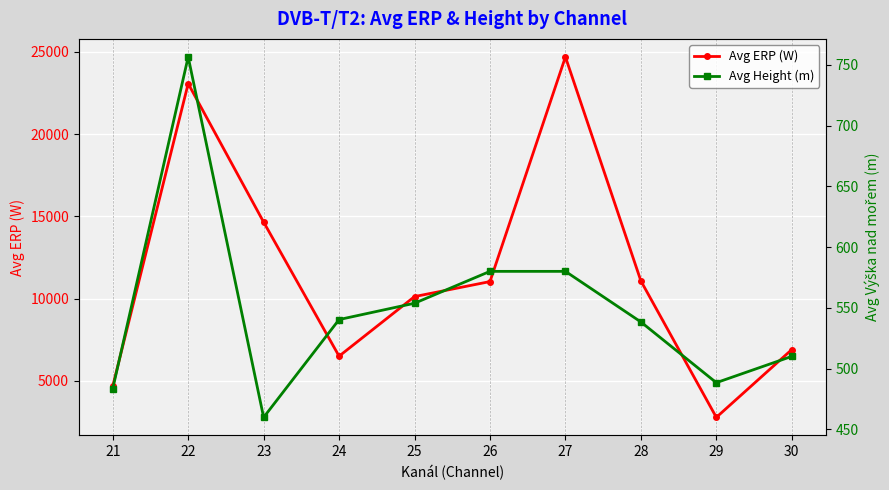

How many lines are shown in the chart?

2